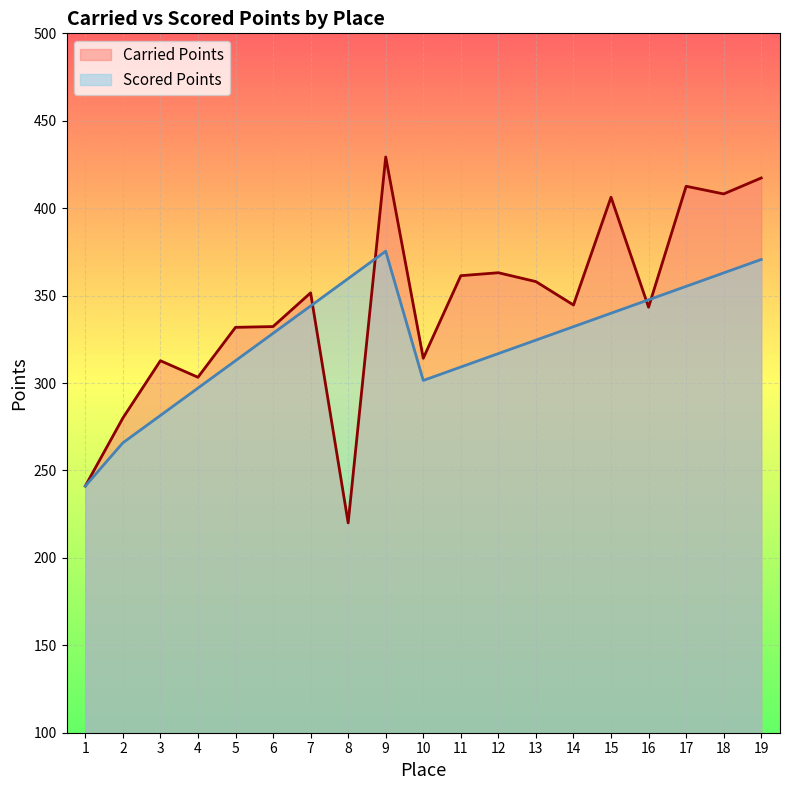

The Carried Points series shows 332.3 at 6. True or false?

True